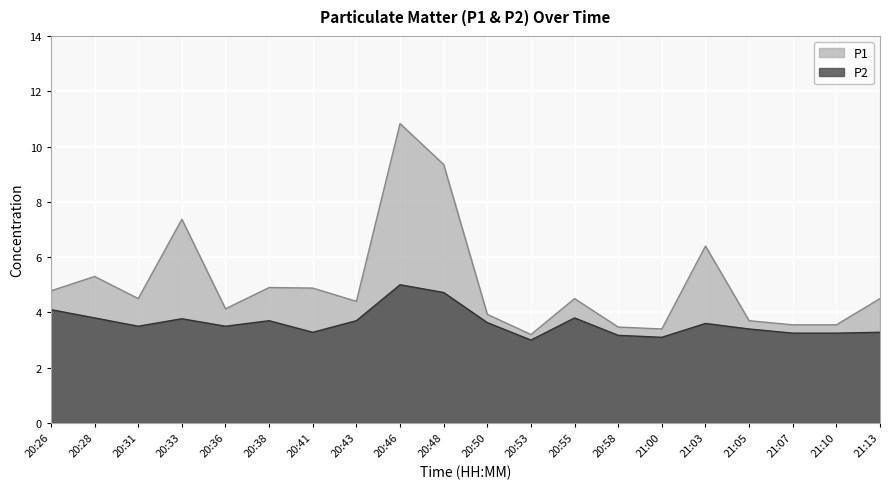

What is the difference between the second highest and second lowest values in the P2 series?

1.6